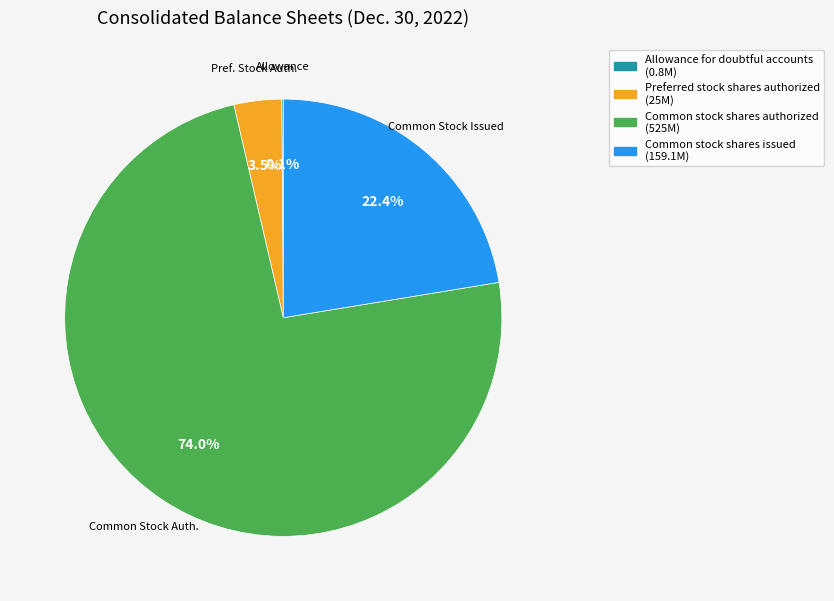

Combined, what portion of the pie is Common stock shares authorized (525M) and Common stock shares issued (159.1M)?

96.4%